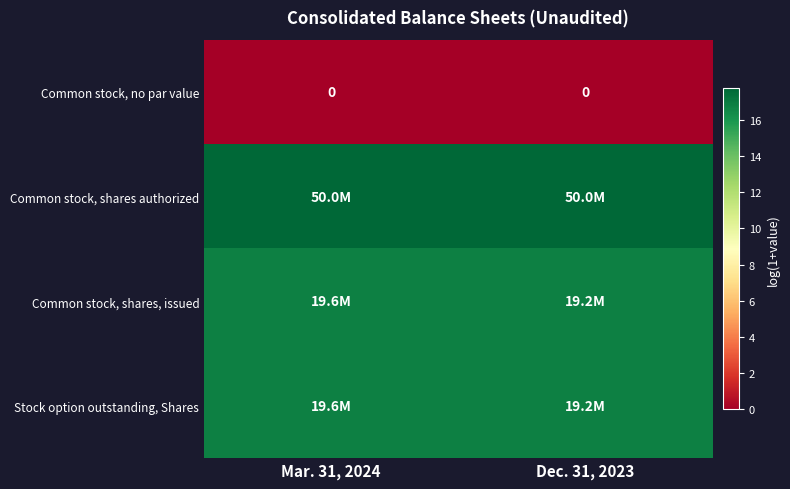

At how many categories does at least one series exceed 0?

2